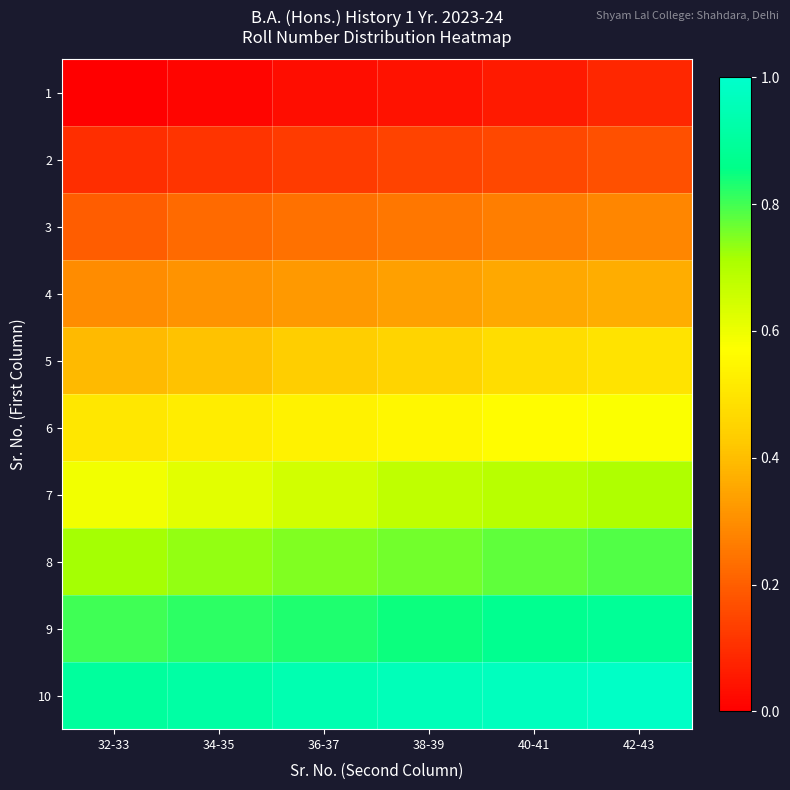

List the series in order of their peak value, highest first.

10, 9, 8, 7, 6, 5, 4, 3, 2, 1